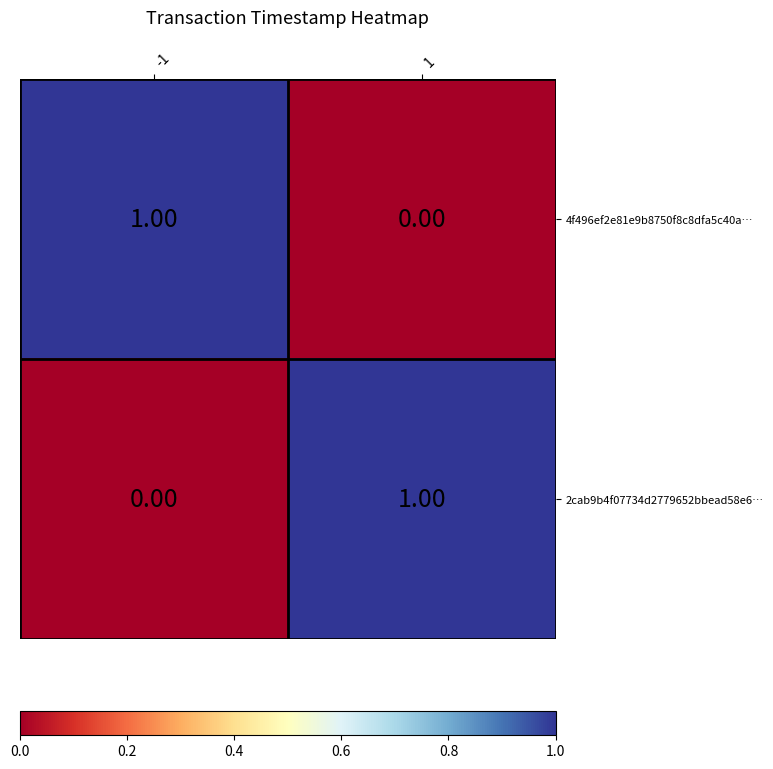

Is the value of 4f496ef2e81e9b8750f8c8dfa5c40a… at 1 greater than the value of 2cab9b4f07734d2779652bbead58e6… at 1?

No